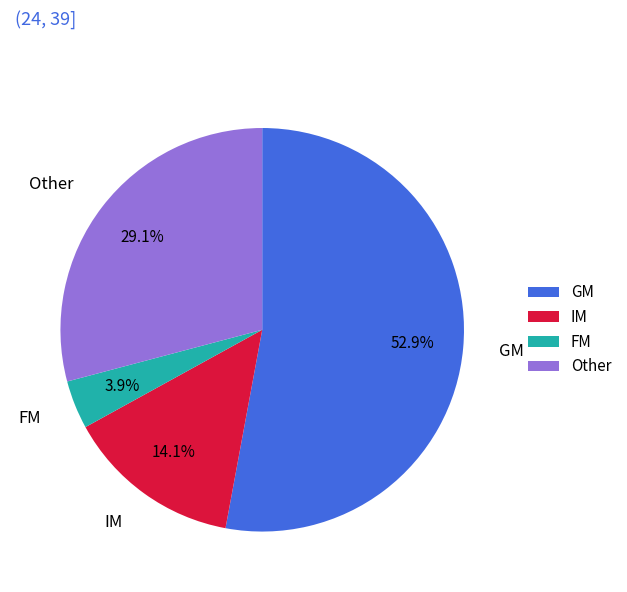

The GM slice represents 63% of the pie. True or false?

False